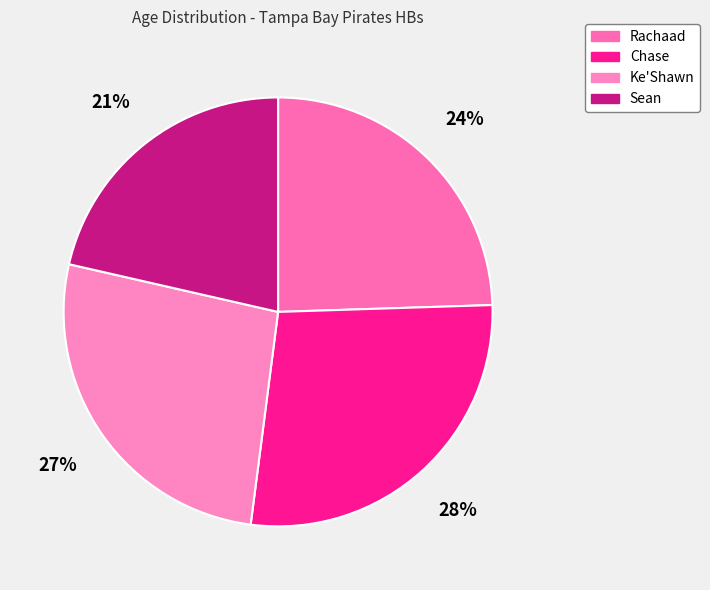

True or false: Rachaad accounts for 24% of the total.

True